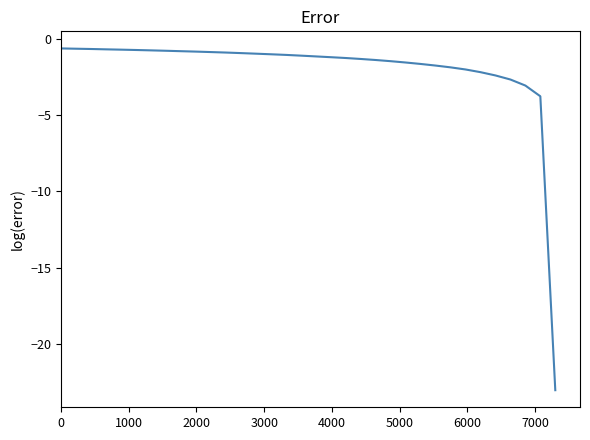

What is the smallest value displayed?

-23.0